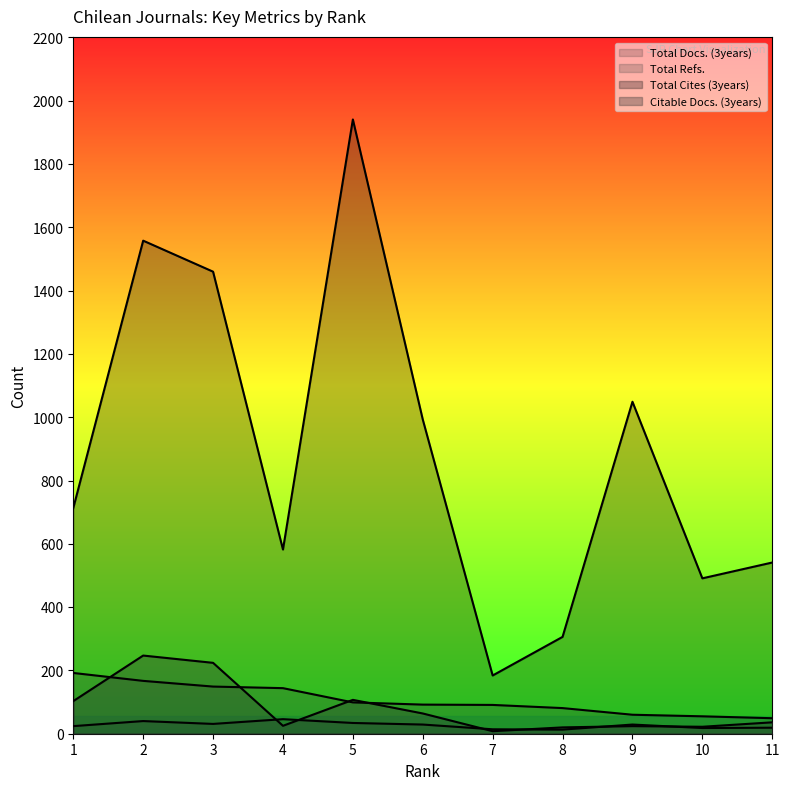

Reading left to right, transcribe all the data shown in this chart.

Total Docs. (3years): 1=24	2=40	3=31	4=46	5=34	6=29	7=14	8=13	9=29	10=18	11=19
Total Refs.: 1=192	2=167	3=149	4=144	5=99	6=92	7=91	8=81	9=60	10=55	11=49
Total Cites (3years): 1=713	2=1558	3=1460	4=582	5=1941	6=993	7=184	8=306	9=1049	10=491	11=541
Citable Docs. (3years): 1=103	2=247	3=224	4=25	5=107	6=64	7=8	8=20	9=24	10=22	11=36